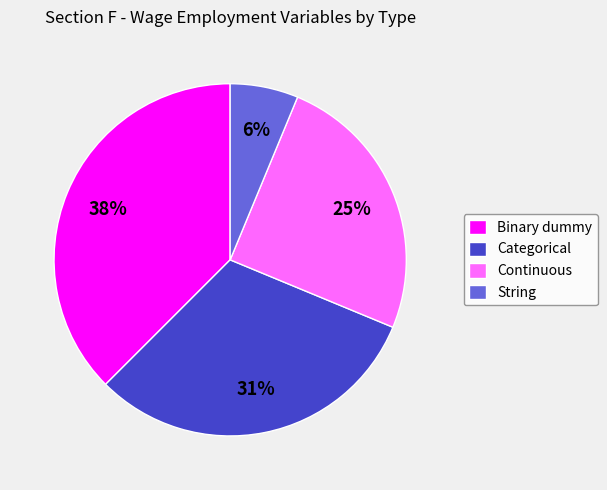

Which has a higher value, String or Binary dummy?

Binary dummy